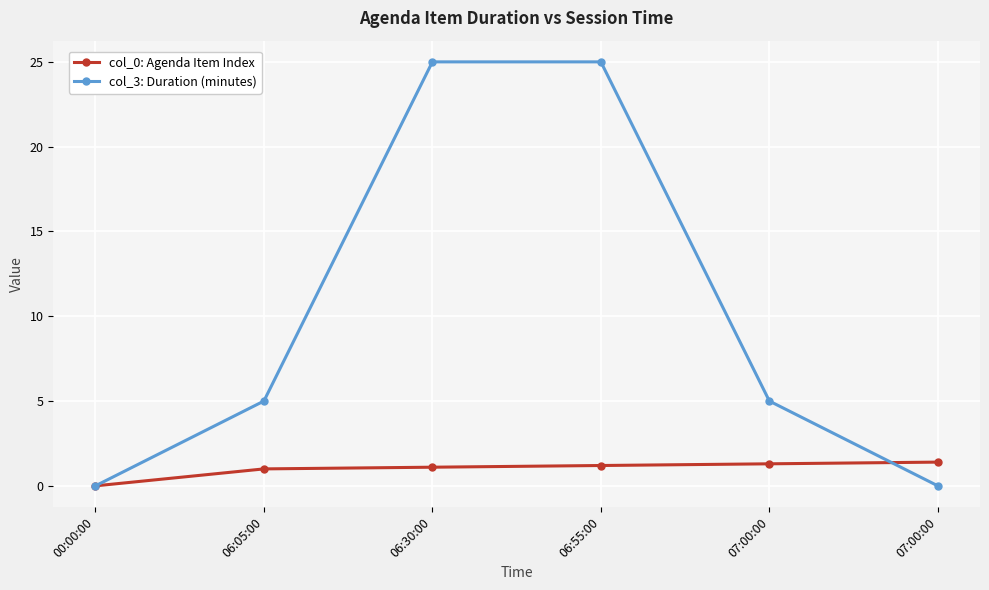

List the series in order of their peak value, highest first.

col_3: Duration (minutes), col_0: Agenda Item Index